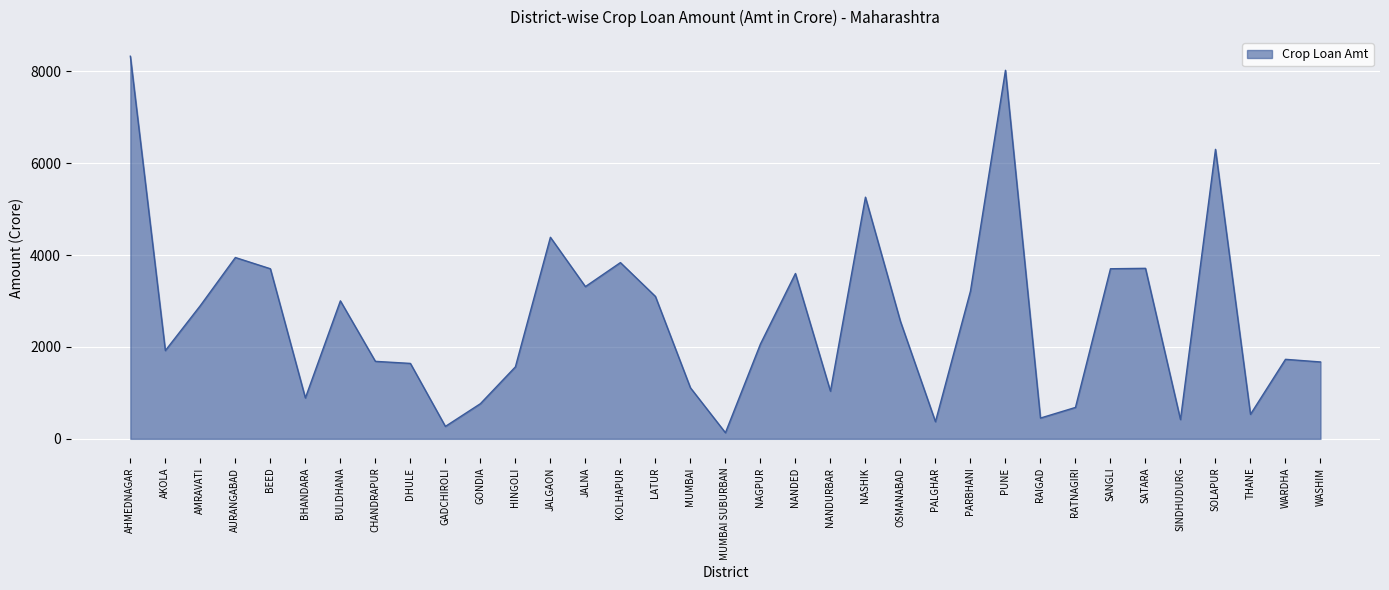

What is the difference between the values at SOLAPUR and JALGAON?

1913.9